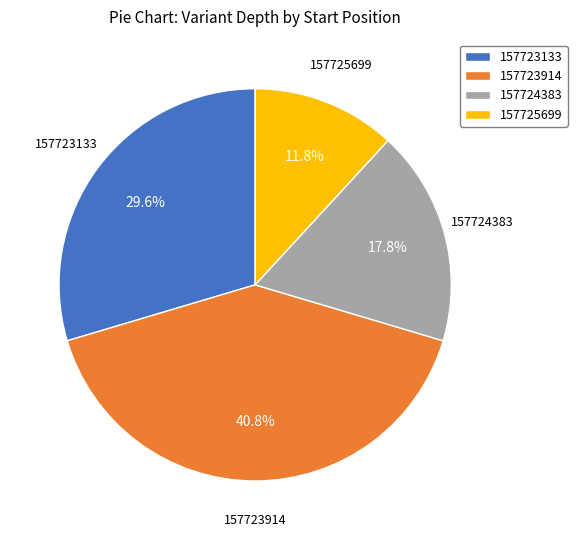

Is it true that 157723133 is 44% of the pie?

False